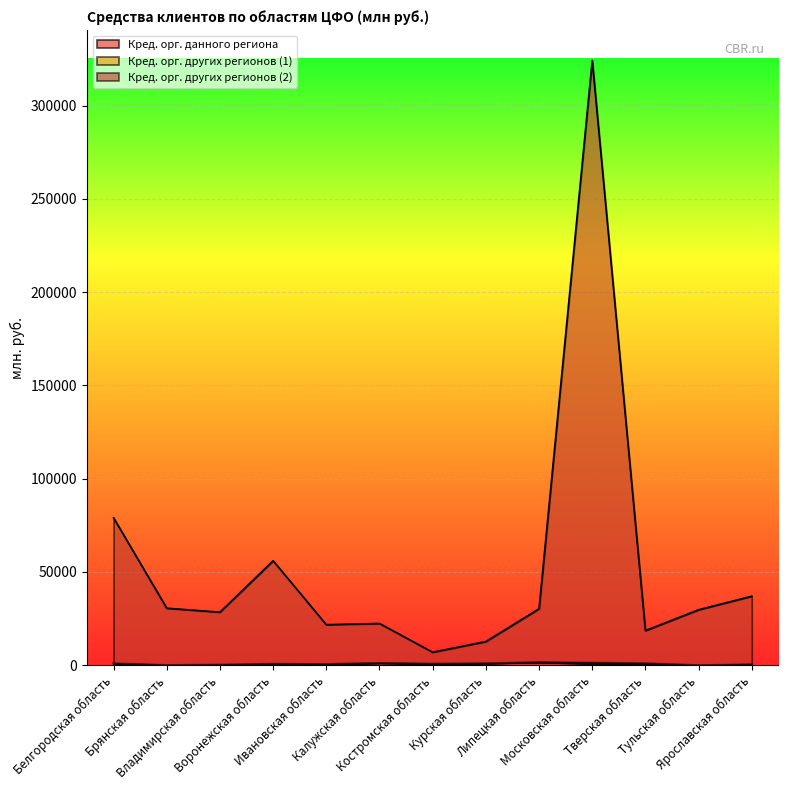

What is the difference between the highest and lowest values at Воронежская область?

55680